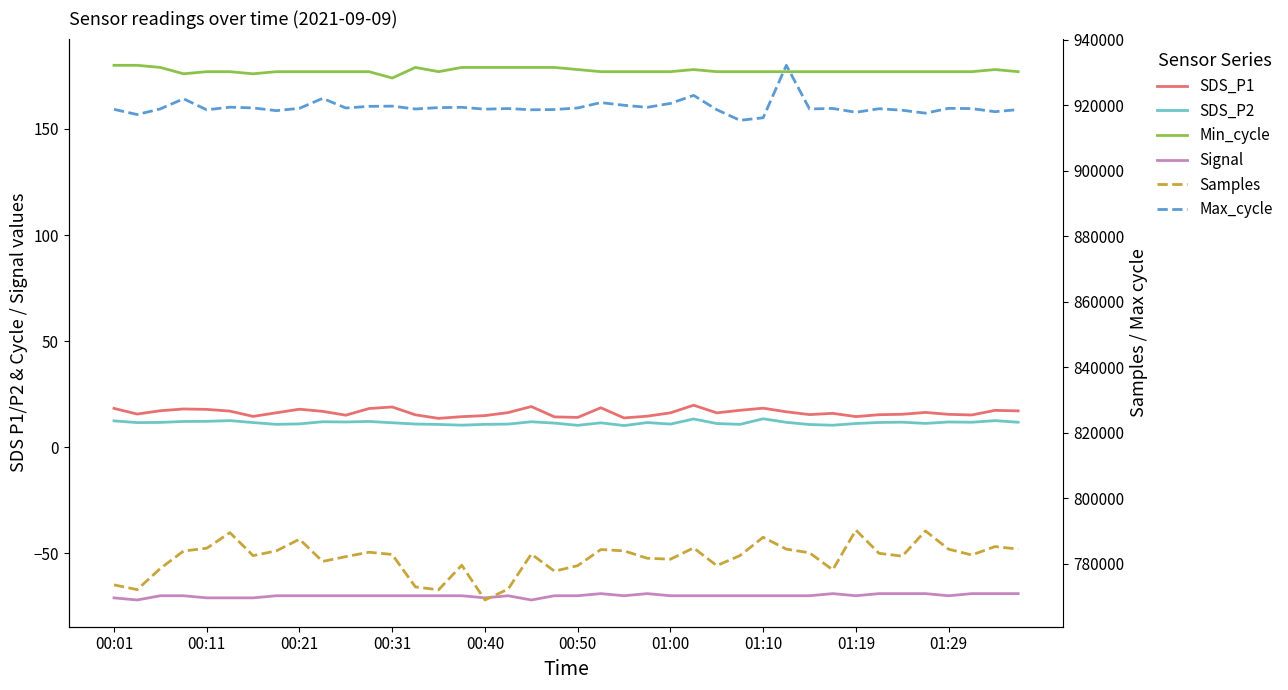

Between 12 and 19, which series saw the biggest shift?

Samples